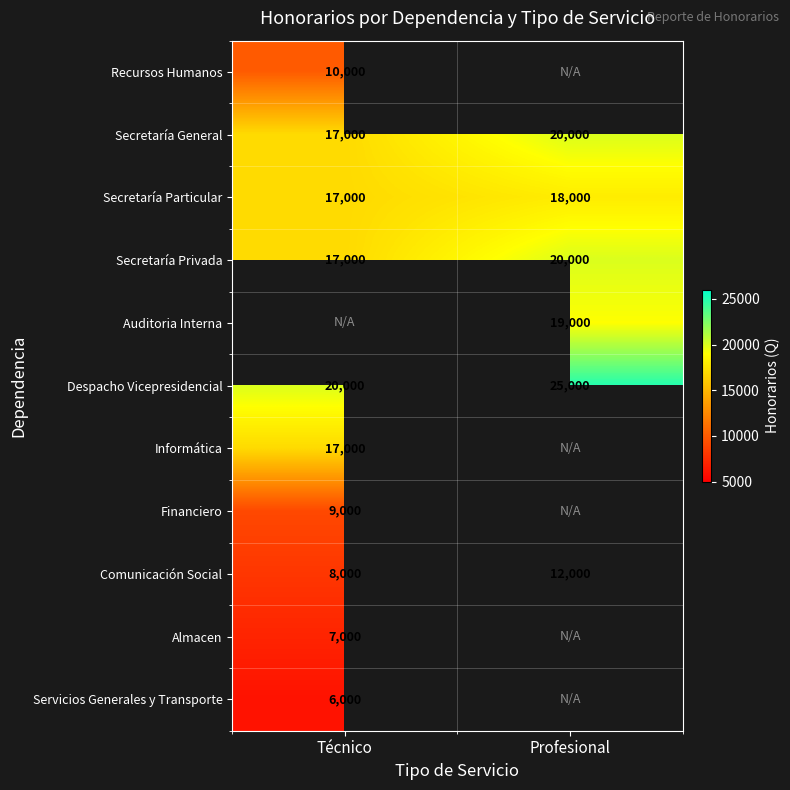

At which label is Secretaría Particular closest to 17500?

Técnico